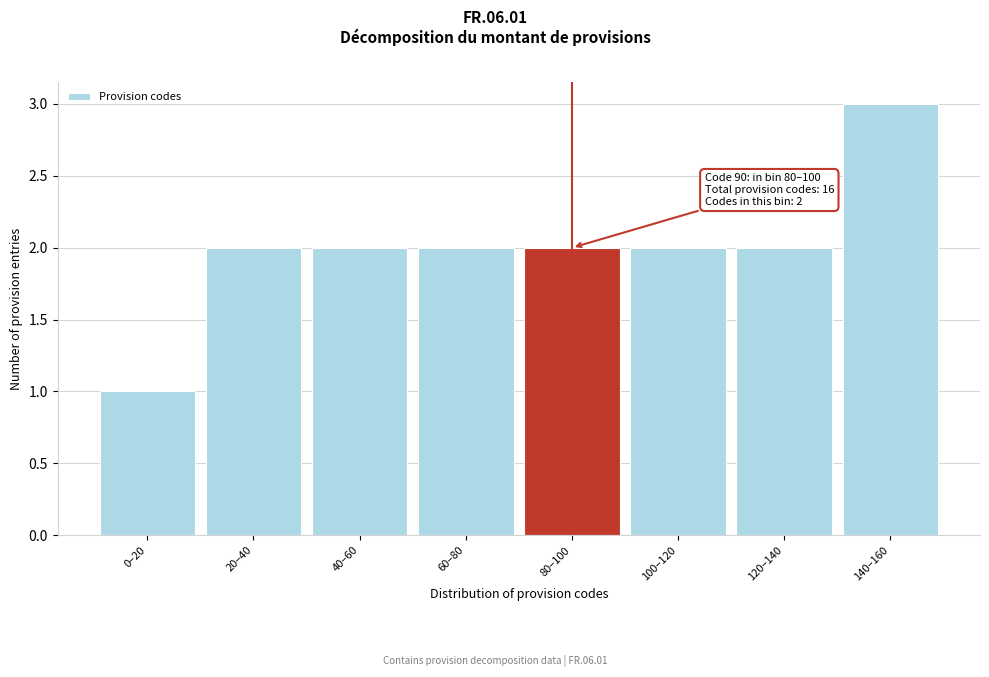

Reading left to right, list all the values displayed in this chart.

0–20=1	20–40=2	40–60=2	60–80=2	80–100=2	100–120=2	120–140=2	140–160=3